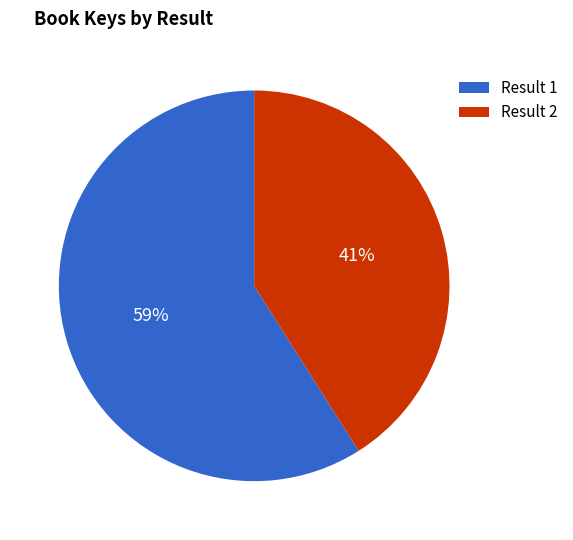

To the nearest percent, what portion does Result 1 represent?

59%